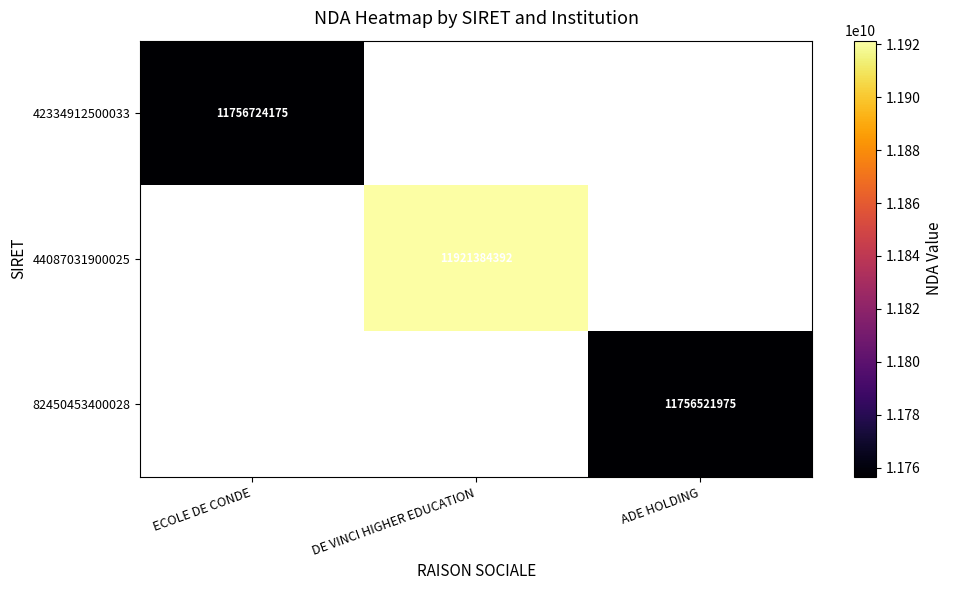

Is it true that 42334912500033 equals 11756724175 at ECOLE DE CONDE?

True